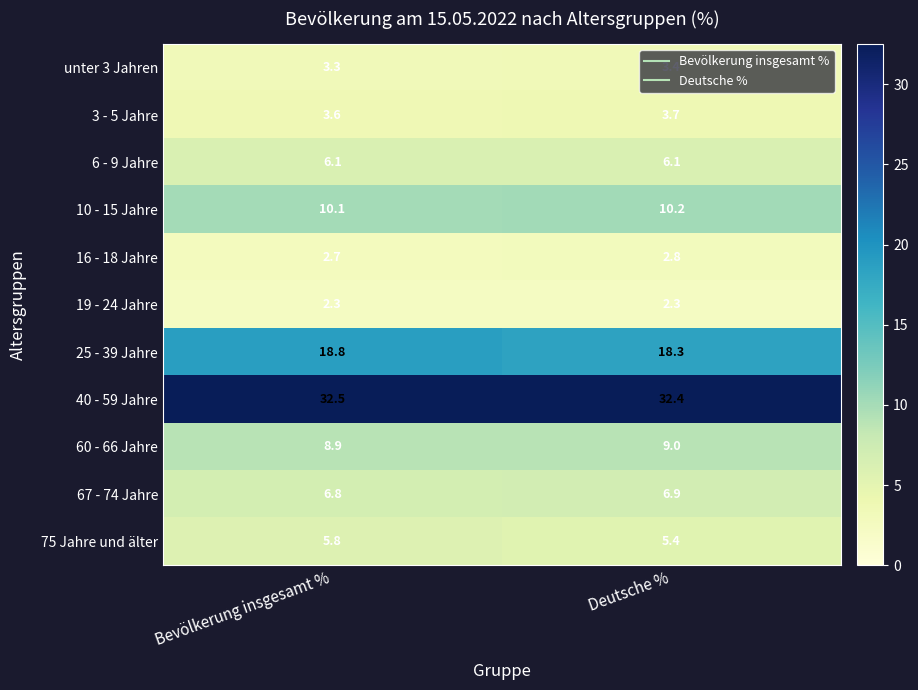

At which label is 3 - 5 Jahre closest to 3?

Bevölkerung insgesamt %